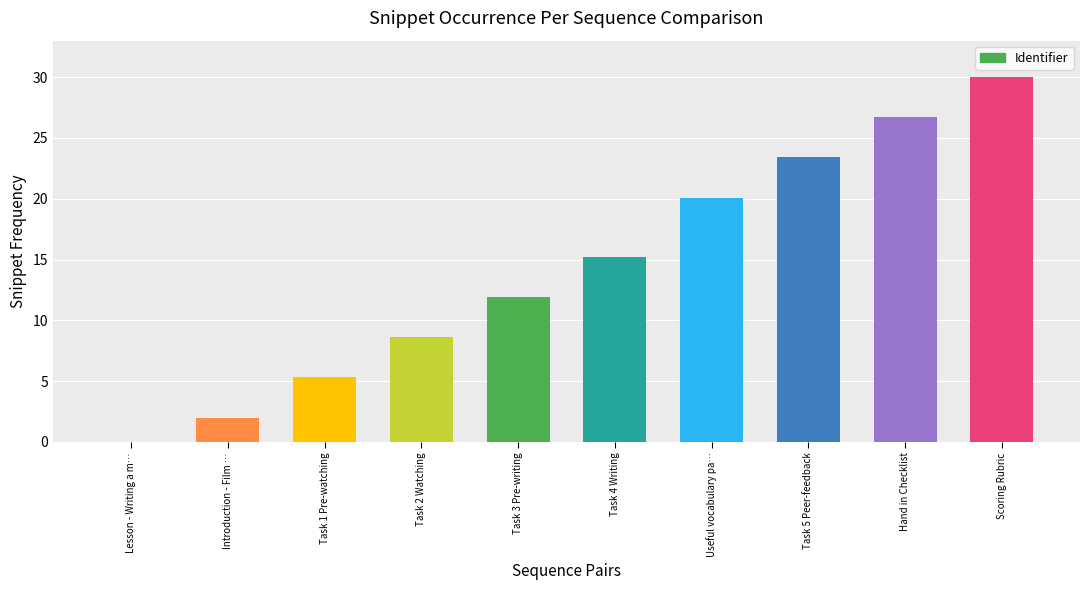

At which label does the data first exceed 15?

Task 4 Writing